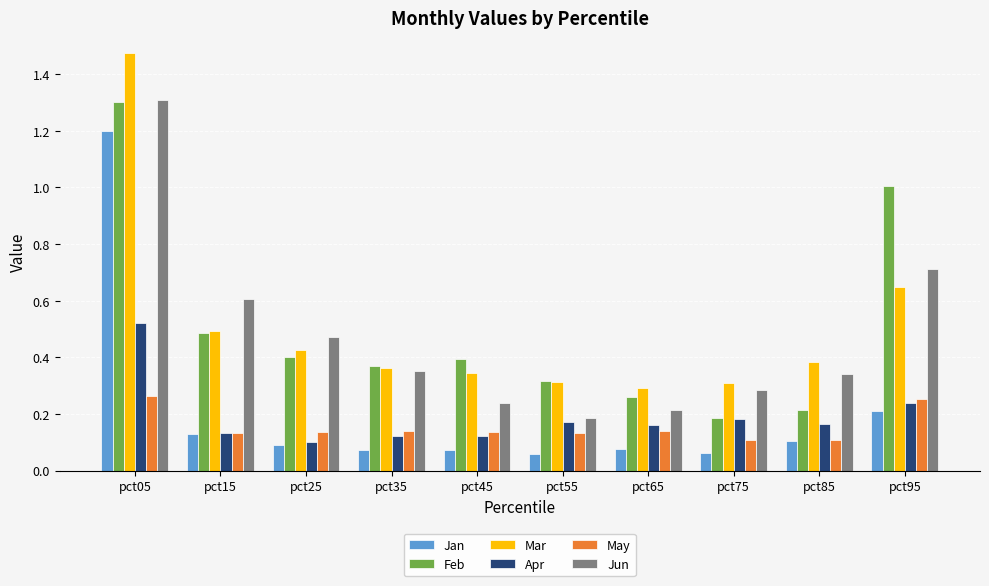

At which category is the sum across all series the highest?

pct05